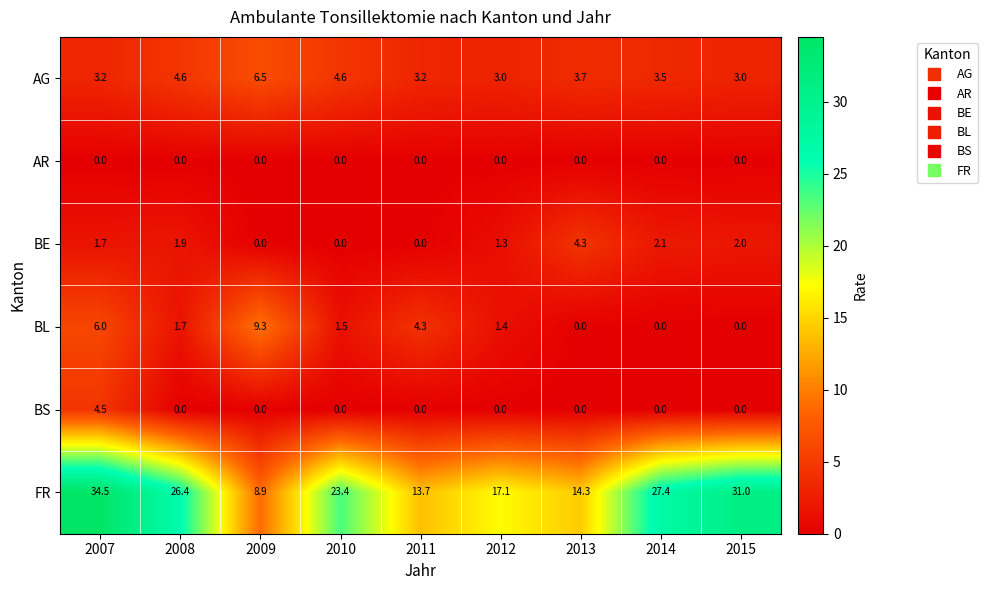

Which series has the largest total across all categories?

FR